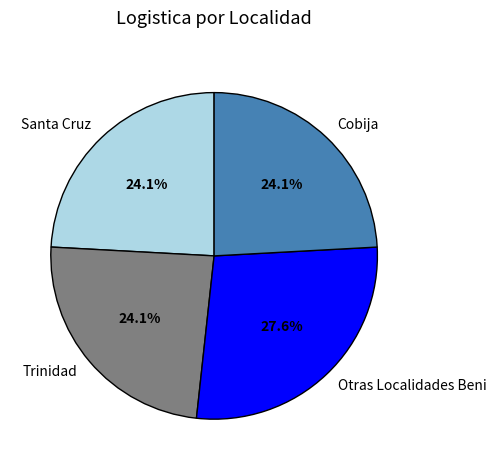

Count the number of slices in the pie.

4